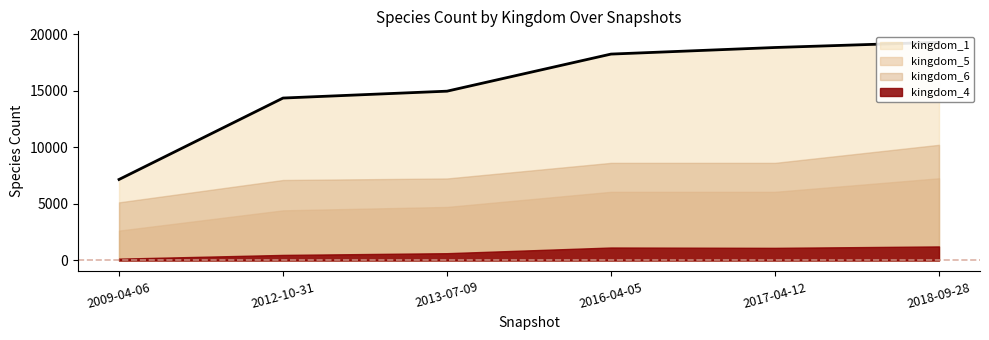

True or false: kingdom_1 and kingdom_4 intersect in this chart.

False